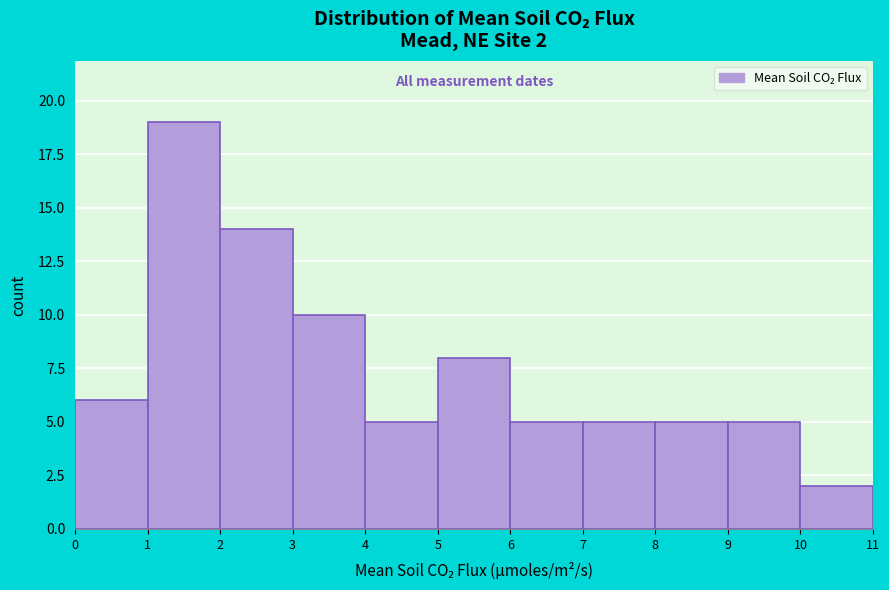

Which range on the x-axis has the tallest bar?

1 to 2